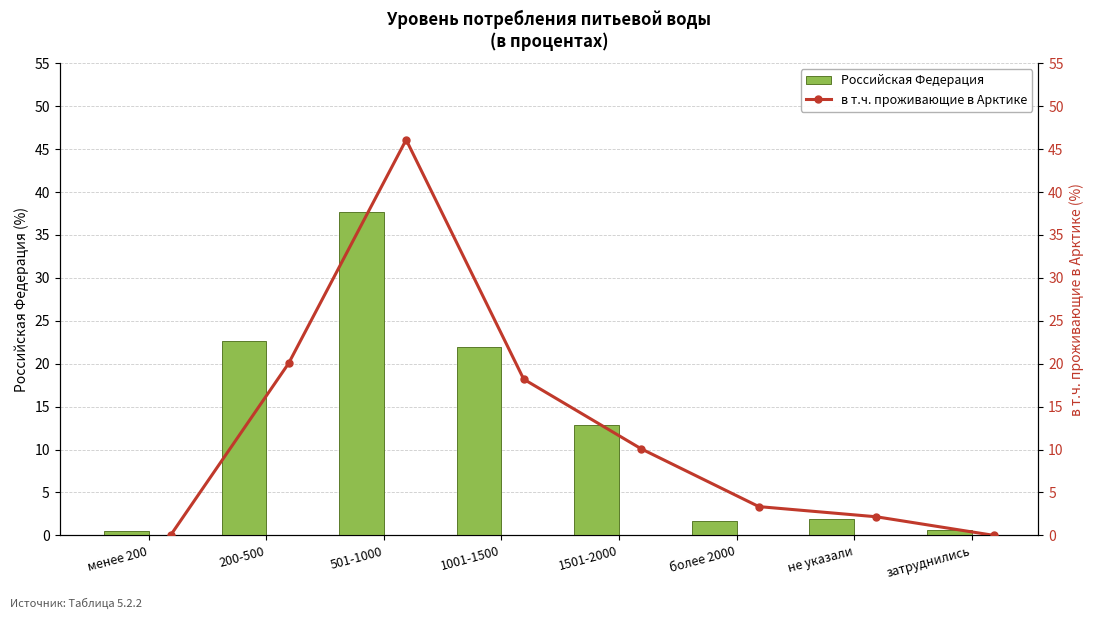

What is the sum of the Российская Федерация values at не указали and 501-1000?

39.6